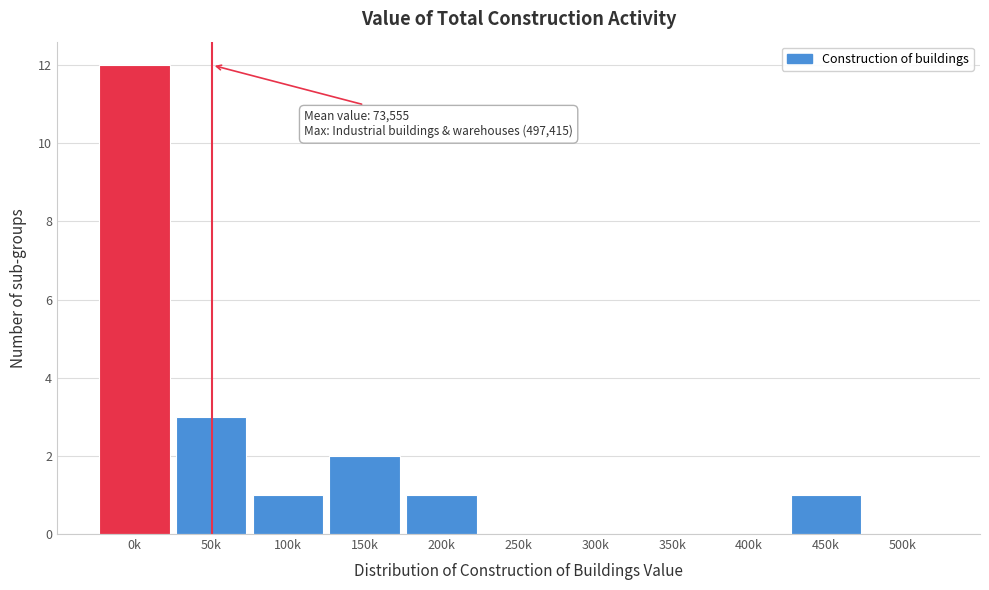

Reading right to left, list all the values displayed in this chart.

500k=0	450k=1	400k=0	350k=0	300k=0	250k=0	200k=1	150k=2	100k=1	50k=3	0k=12